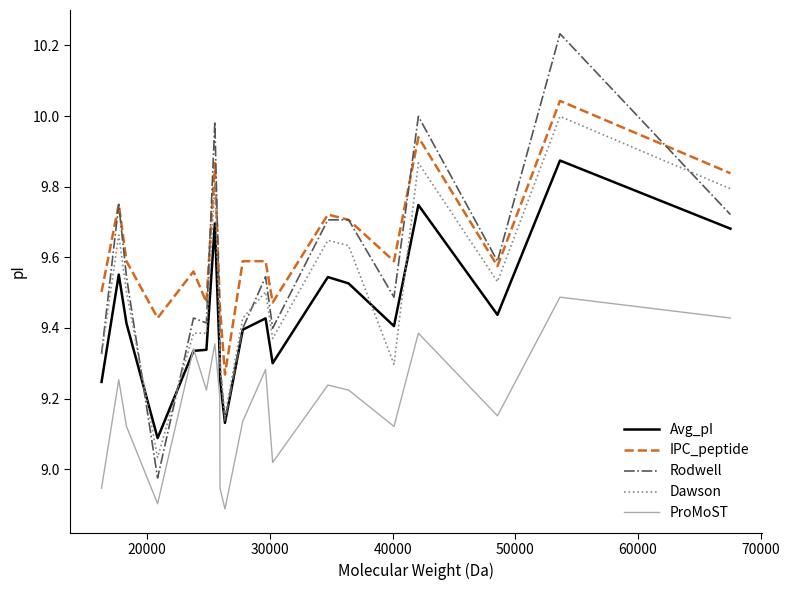

True or false: ProMoST and Dawson cross at least once.

False